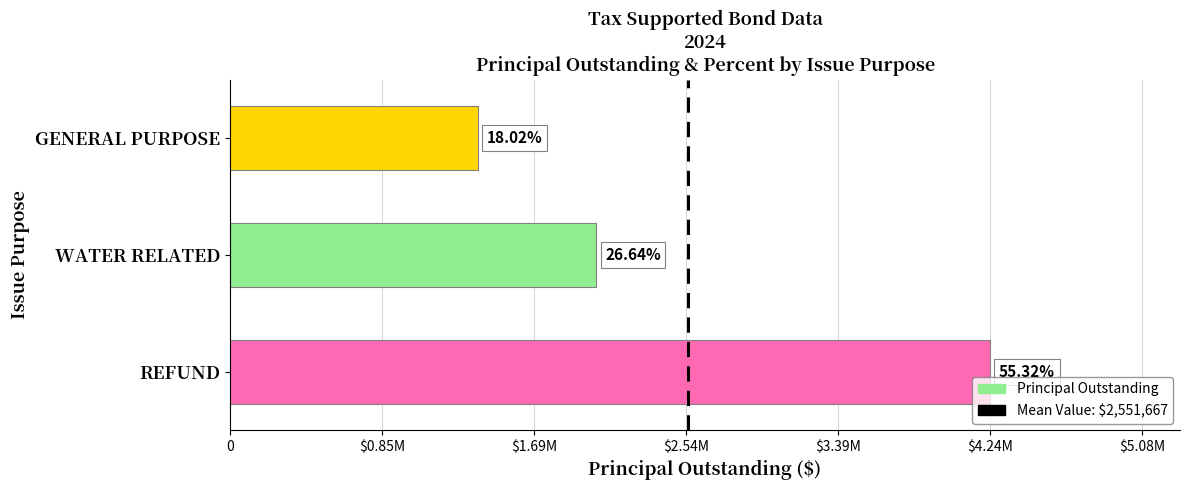

Does the chart contain any negative values?

No